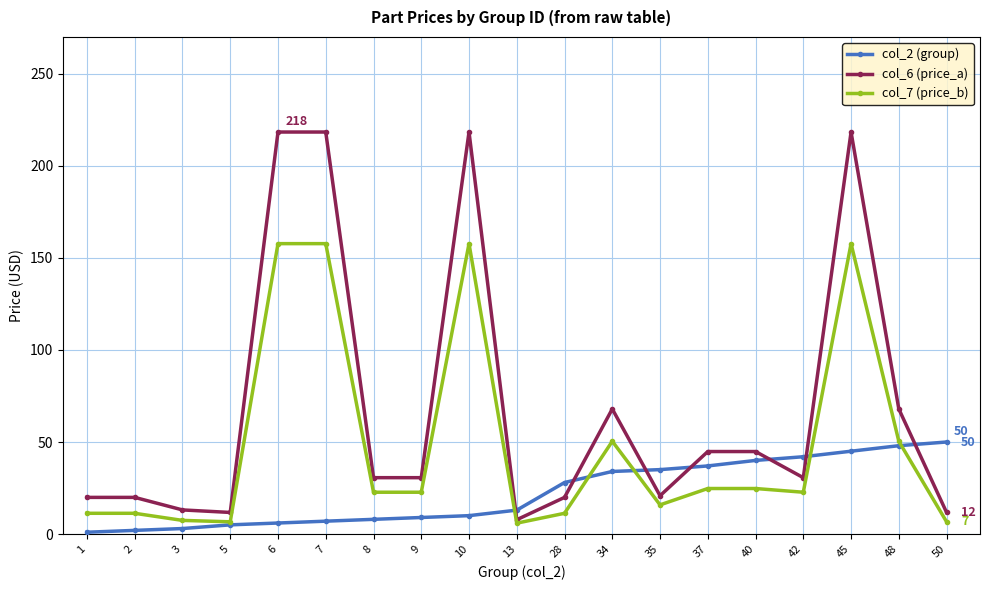

How many lines are shown in the chart?

3